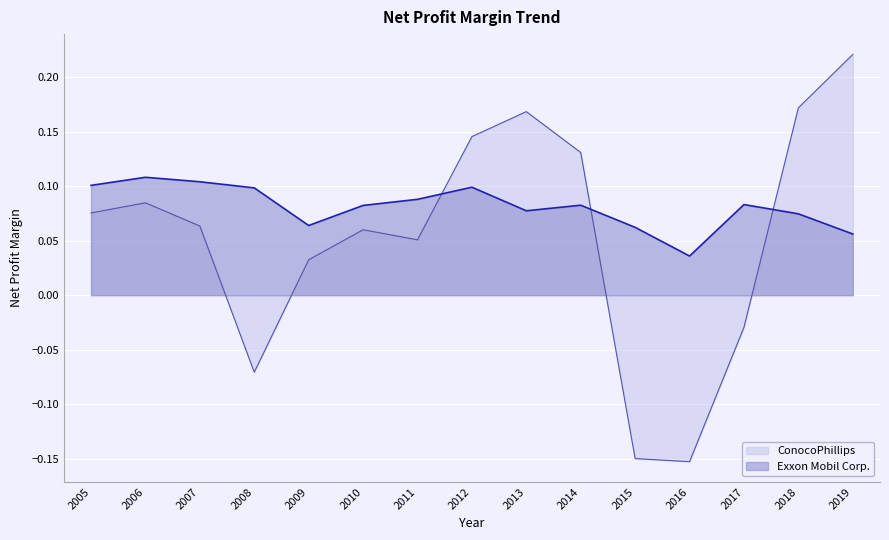

What is the difference between the maximum and minimum values in the ConocoPhillips series?

0.4